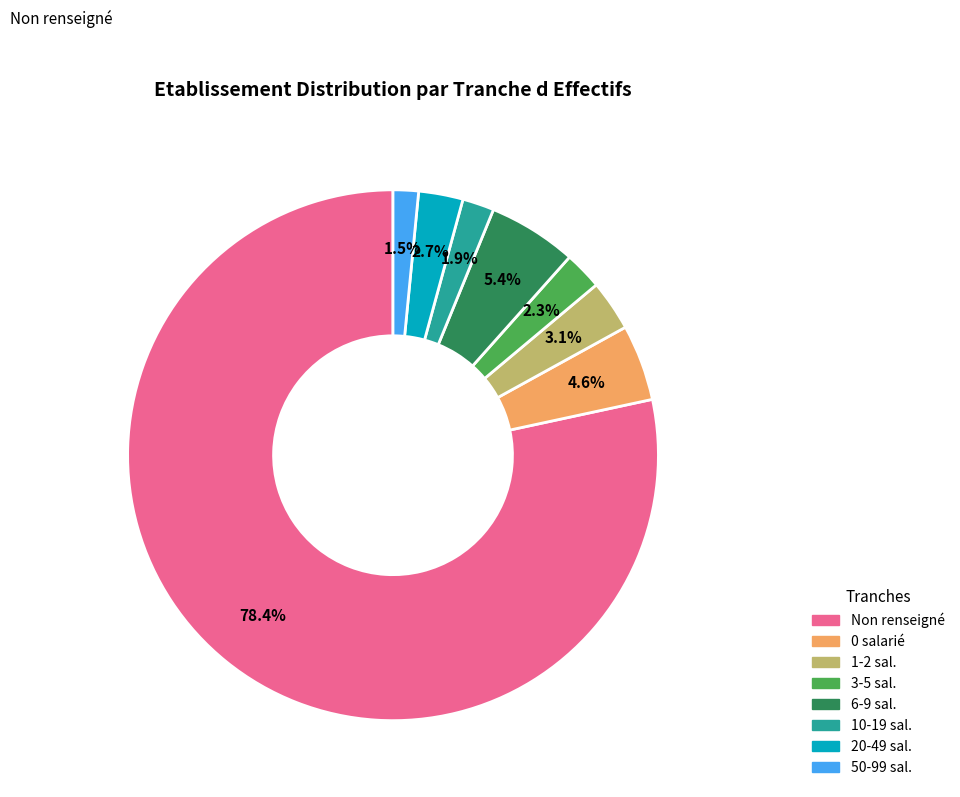

Is there a majority slice in this chart?

Yes